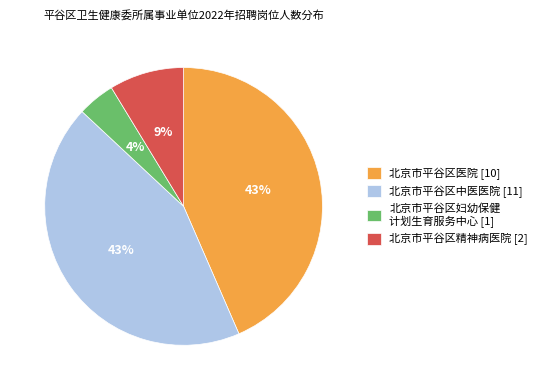

What is the smallest slice in the pie chart?

北京市平谷区妇幼保健 计划生育服务中心 [1]